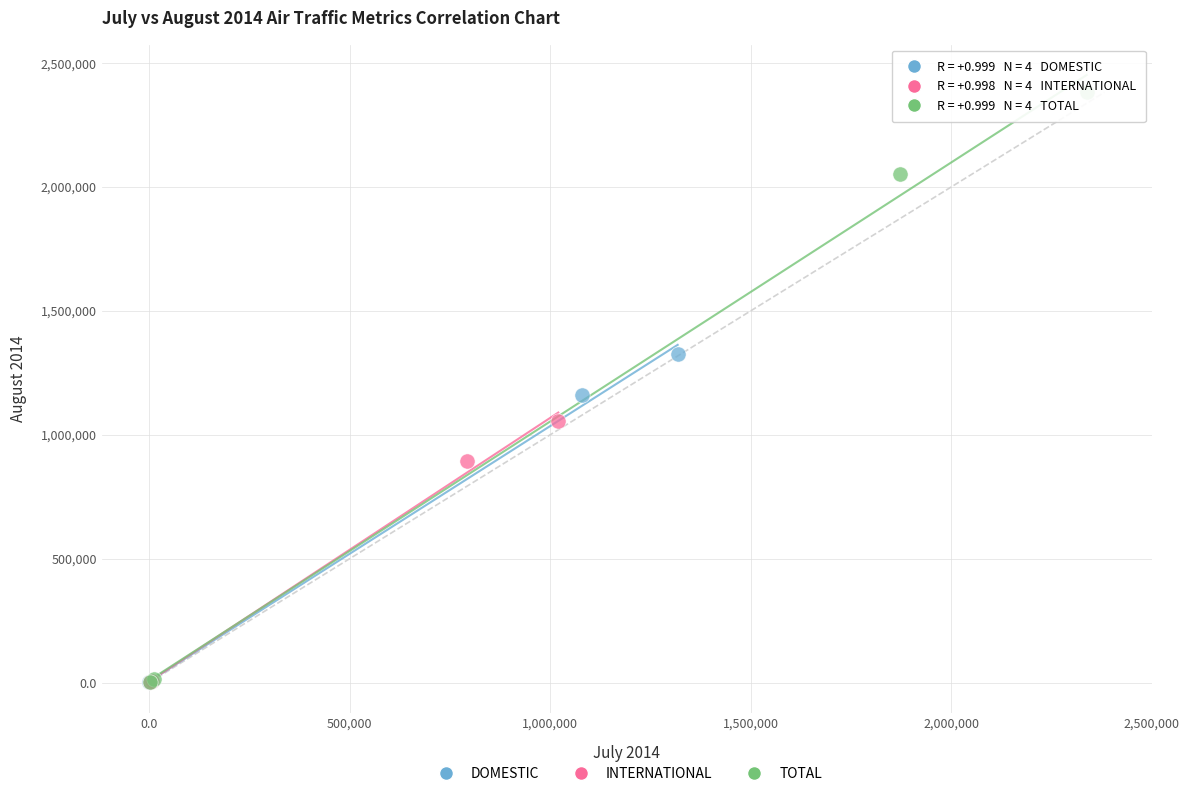

Which series reaches the maximum Y coordinate?

TOTAL